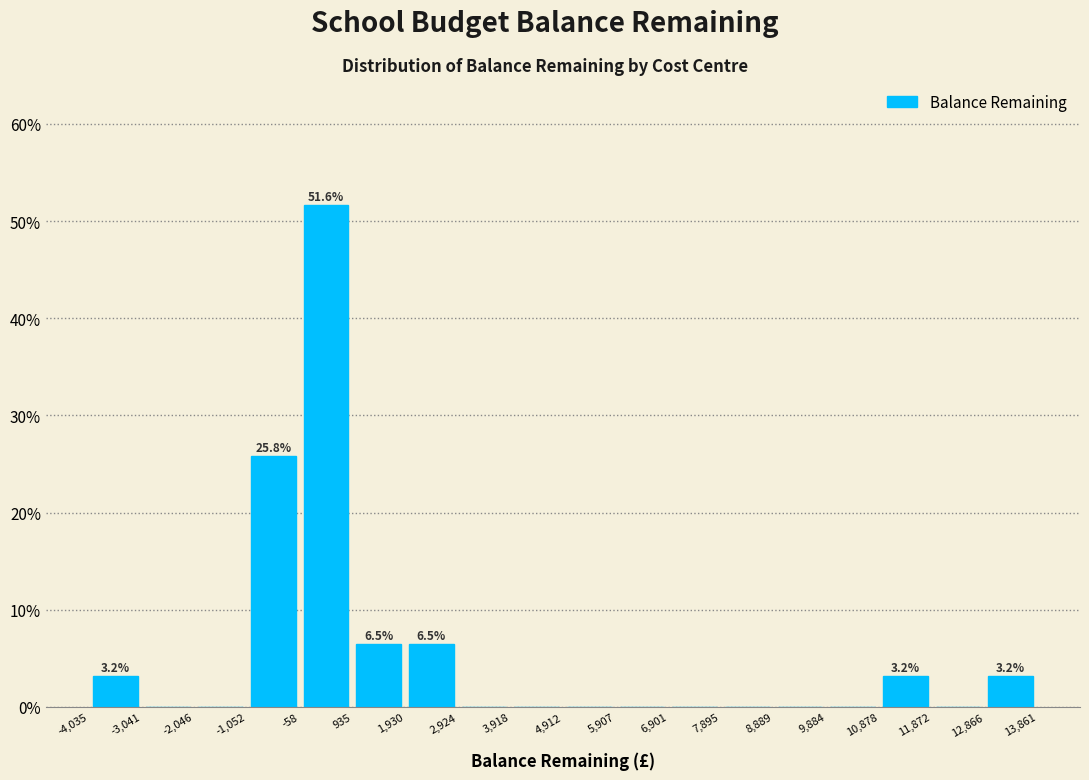

Which range on the x-axis has the tallest bar?

-58 to 935